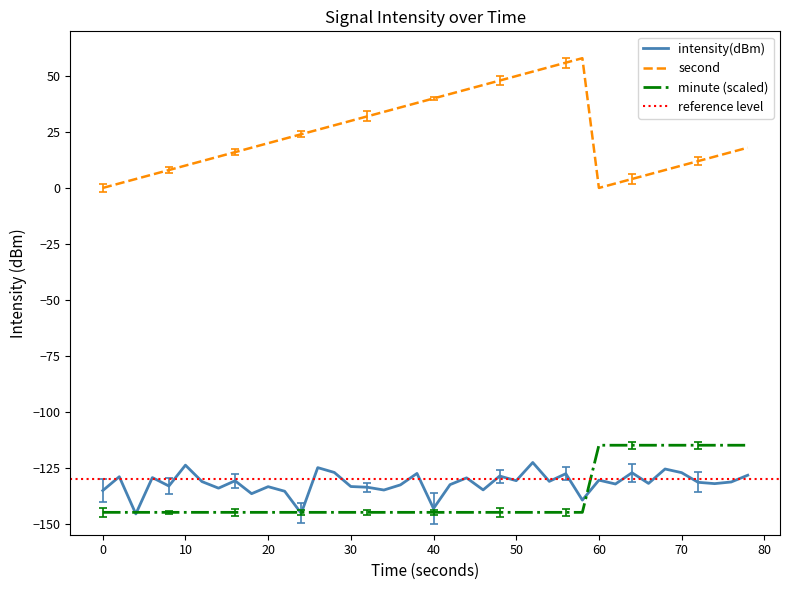

True or false: minute (scaled) and second cross at least once.

False